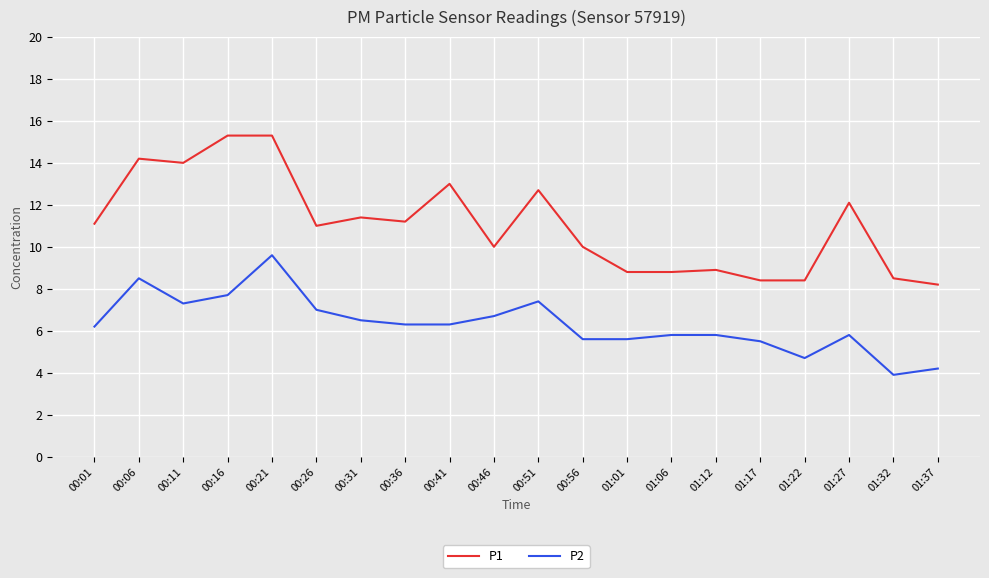

What is the difference between the second highest and second lowest values in the P1 series?

6.9